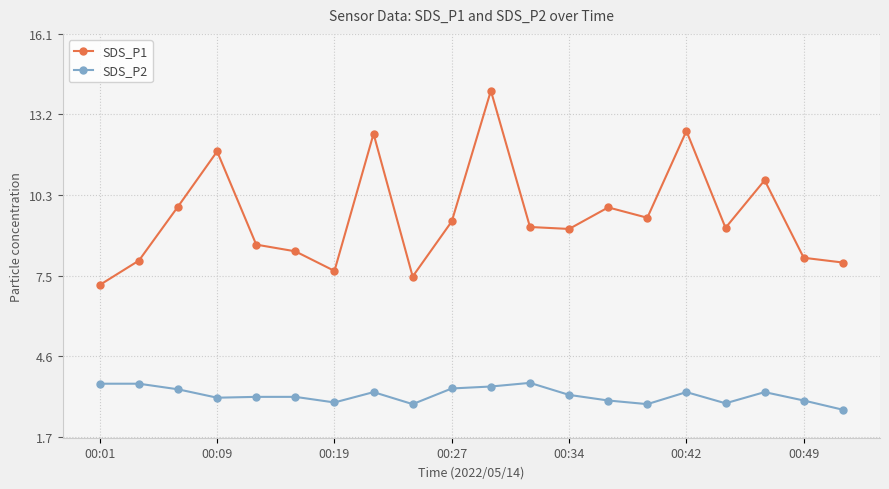

True or false: SDS_P1 and SDS_P2 intersect in this chart.

False